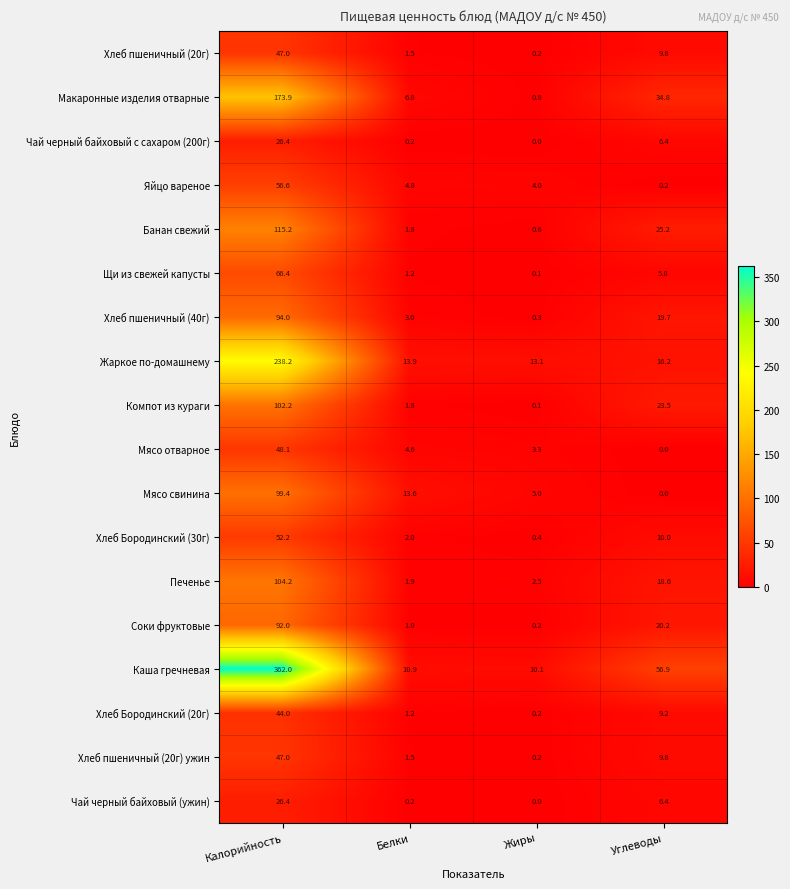

True or false: Чай черный байховый с сахаром (200г) has a value of 10.4 at Углеводы.

False